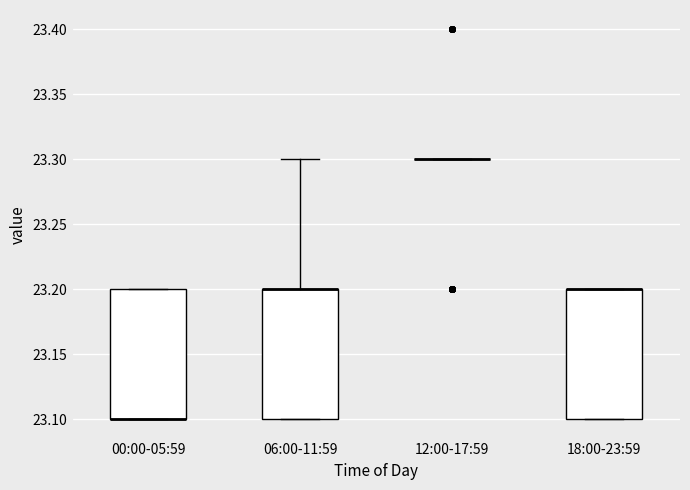

Reading left to right, read every box against the y-axis: the position of its median line, the range the box covers, and the ends of its whiskers. The values are not printed on the chart, so give them approximately, as read against the axis.

00:00-05:59: median 23.1 (drawn on the box's lower edge), box 23.1 to 23.2, whiskers 23.1 to 23.2
06:00-11:59: median 23.2 (drawn on the box's upper edge), box 23.1 to 23.2, whiskers 23.1 to 23.3
12:00-17:59: box collapsed to a line at 23.3, whiskers 23.3 to 23.3
18:00-23:59: median 23.2 (drawn on the box's upper edge), box 23.1 to 23.2, whiskers 23.1 to 23.2